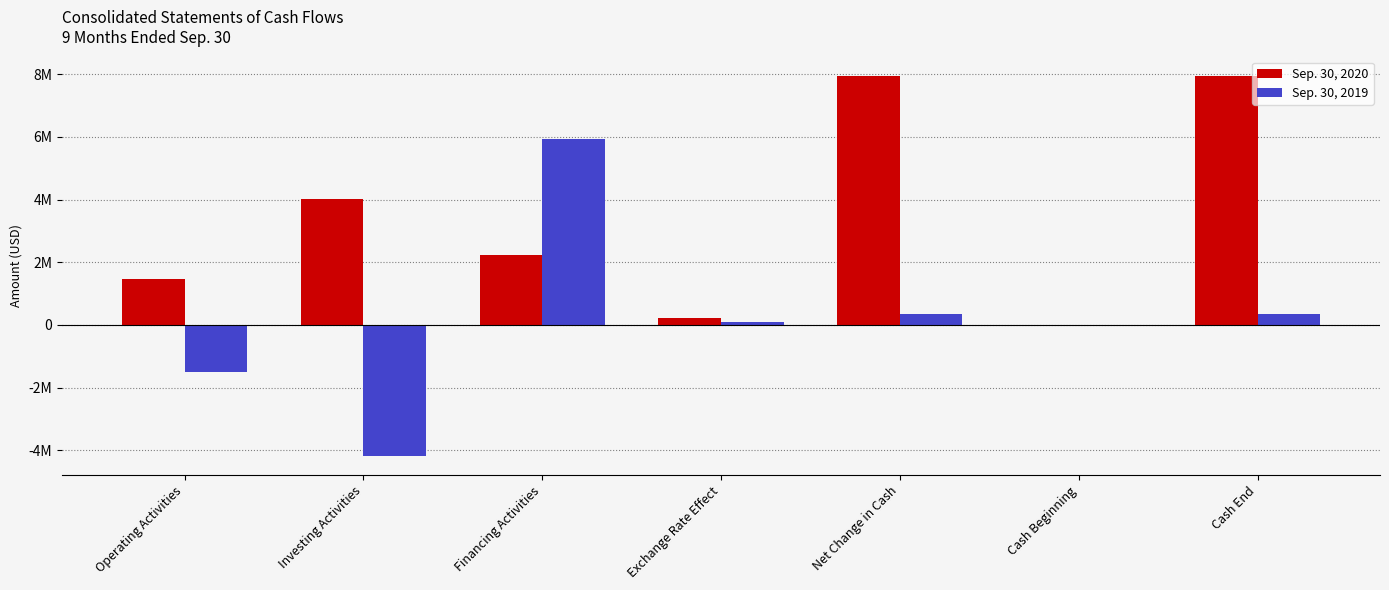

What is the difference between the Sep. 30, 2020 values at Cash End and Financing Activities?

5730896